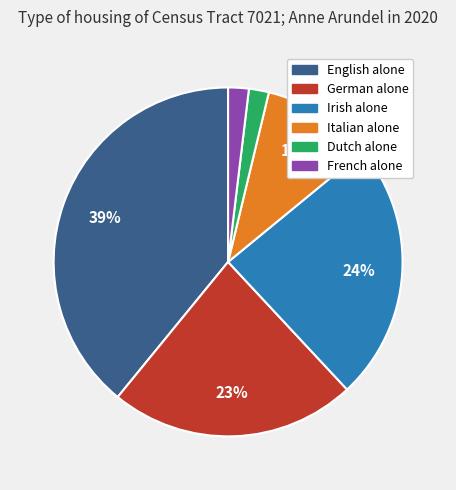

To the nearest percent, what is the combined percentage of Italian alone and French alone?

12%